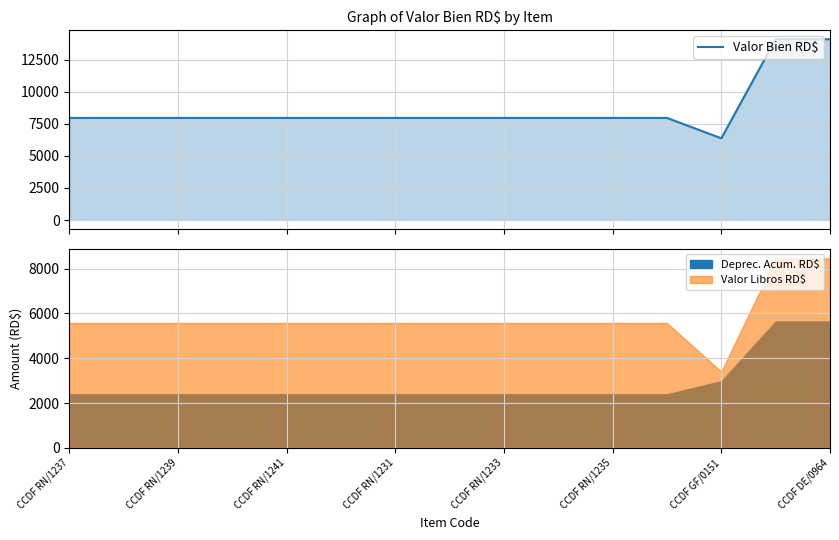

At which label does the data first exceed 7963?

CCDF RN/1237